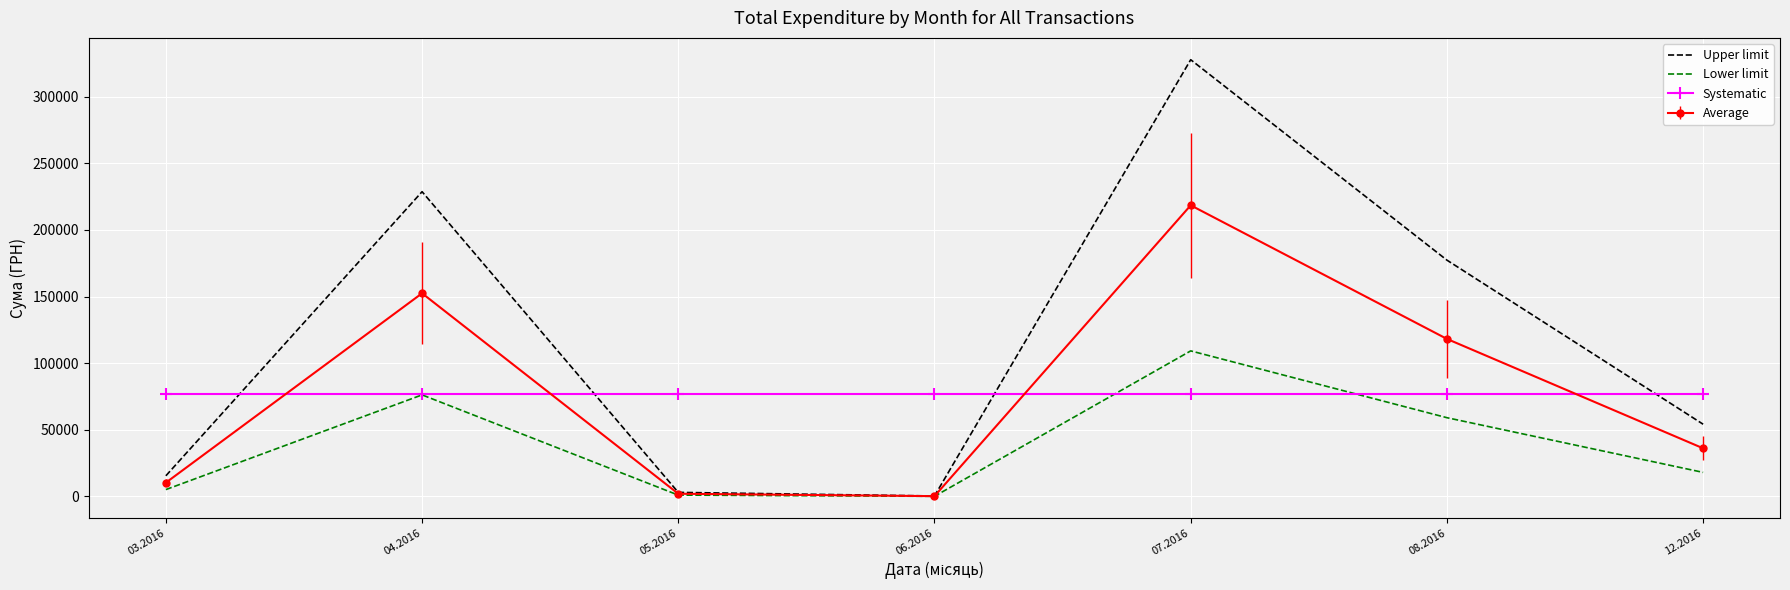

In Upper limit, how many points are lower than both neighbors (excluding endpoints)?

1